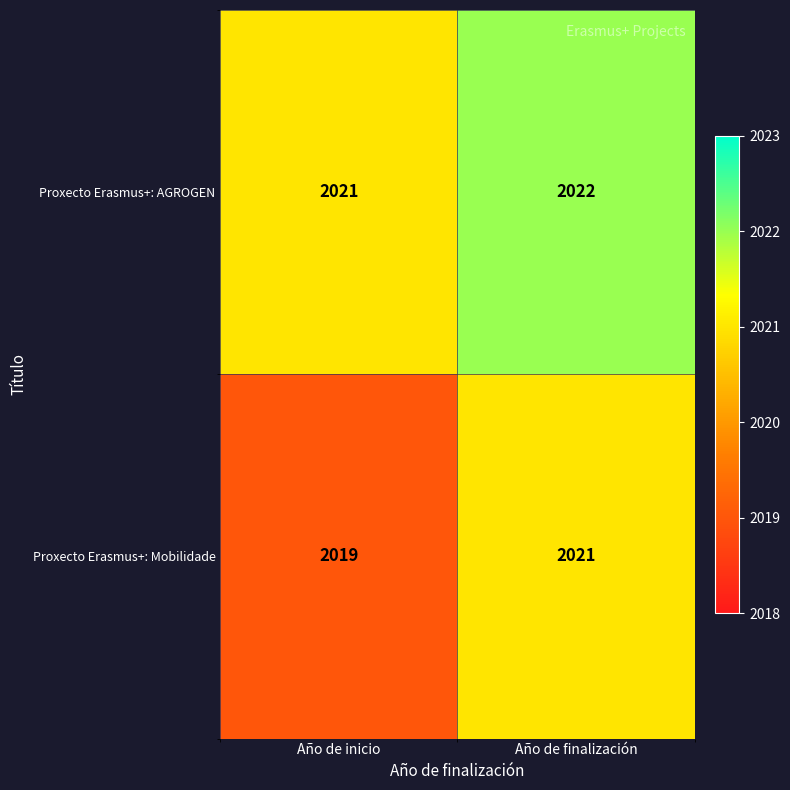

At which category does the chart reach its peak across all series?

Año de finalización